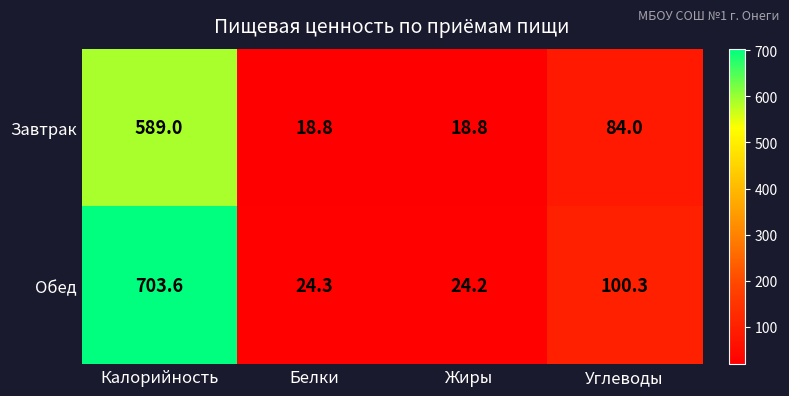

List the series in order of their peak value, lowest first.

Завтрак, Обед